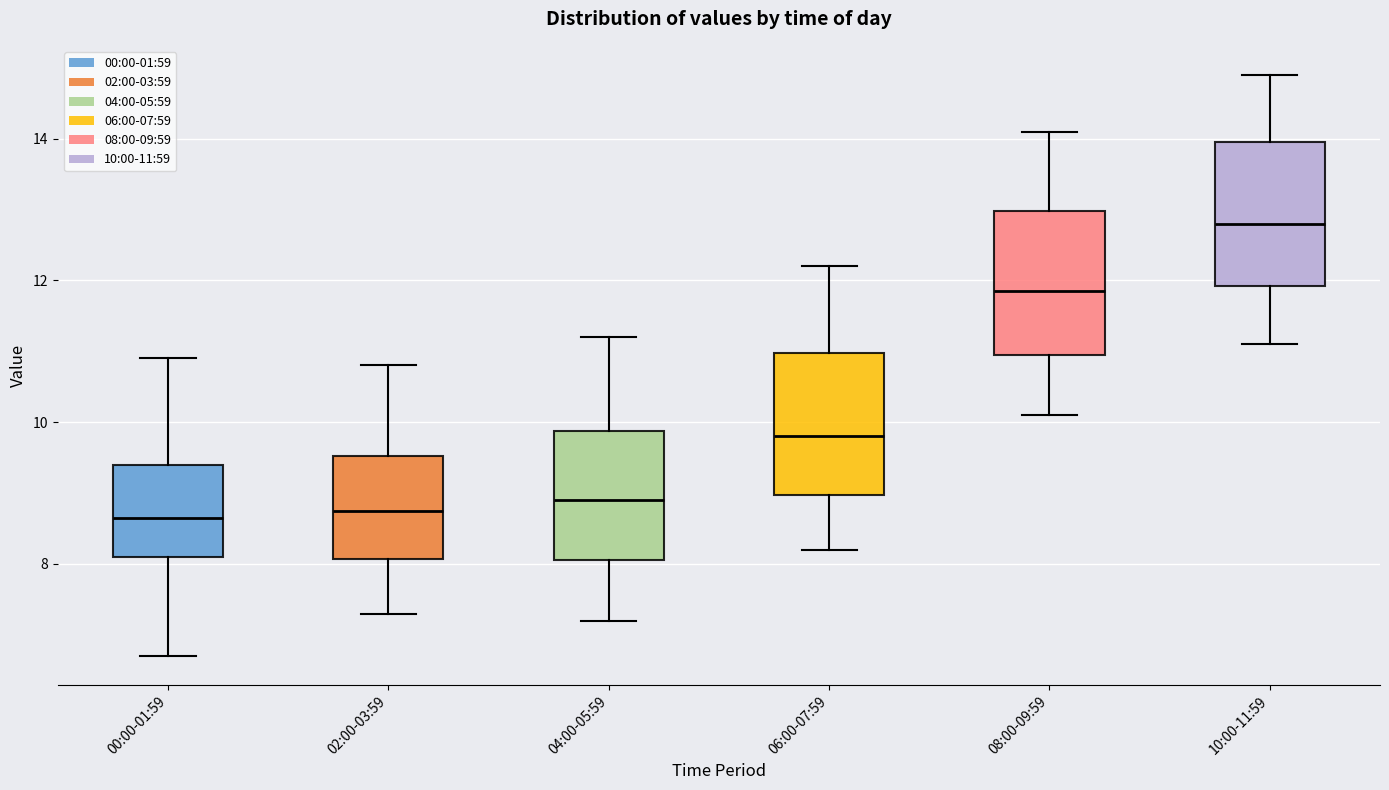

Reading left to right, read every box against the y-axis: the position of its median line, the range the box covers, and the ends of its whiskers. The values are not printed on the chart, so give them approximately, as read against the axis.

00:00-01:59: median 8.6, box 8.2 to 9.4, whiskers 6.8 to 11.0
02:00-03:59: median 8.8, box 8.0 to 9.6, whiskers 7.4 to 10.8
04:00-05:59: median 9.0, box 8.0 to 9.8, whiskers 7.2 to 11.2
06:00-07:59: median 9.8, box 9.0 to 11.0, whiskers 8.2 to 12.2
08:00-09:59: median 11.8, box 11.0 to 13.0, whiskers 10.2 to 14.2
10:00-11:59: median 12.8, box 12.0 to 14.0, whiskers 11.2 to 15.0